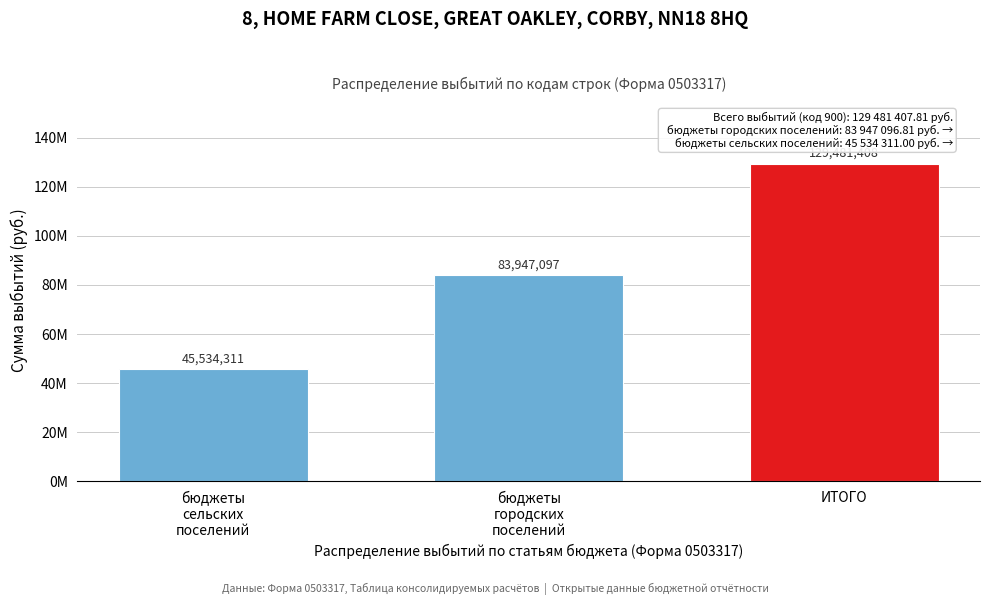

Does the chart contain any negative values?

No